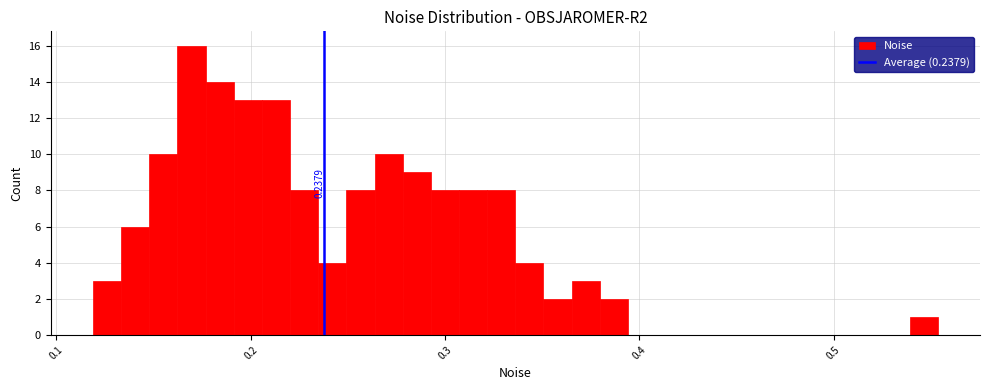

Around what value on the x-axis is the tallest bar? Give the approximate position of its centre, as read against the axis.

0.17